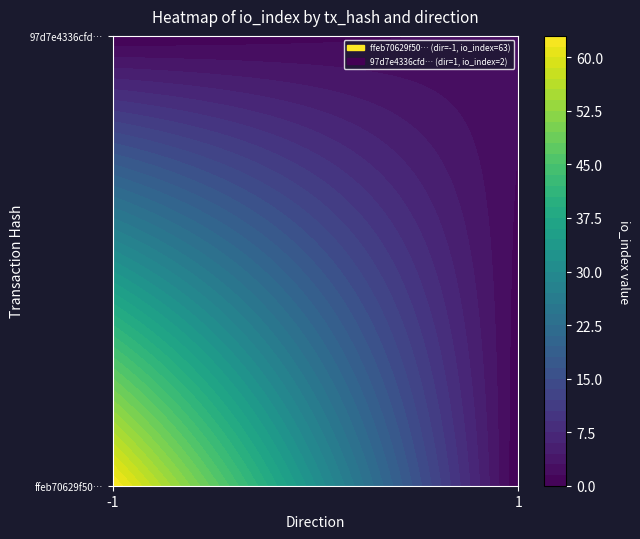

Reading left to right, extract all data points from this chart.

ffeb70629f5087dcdca4eafb4e68ee1272f01e4: -1	63
97d7e4336cfdf3de961a286e86ca277e291d89c: 1	2